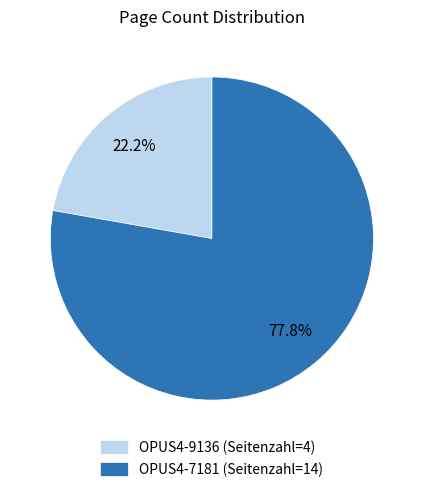

How many slices are in this pie chart?

2